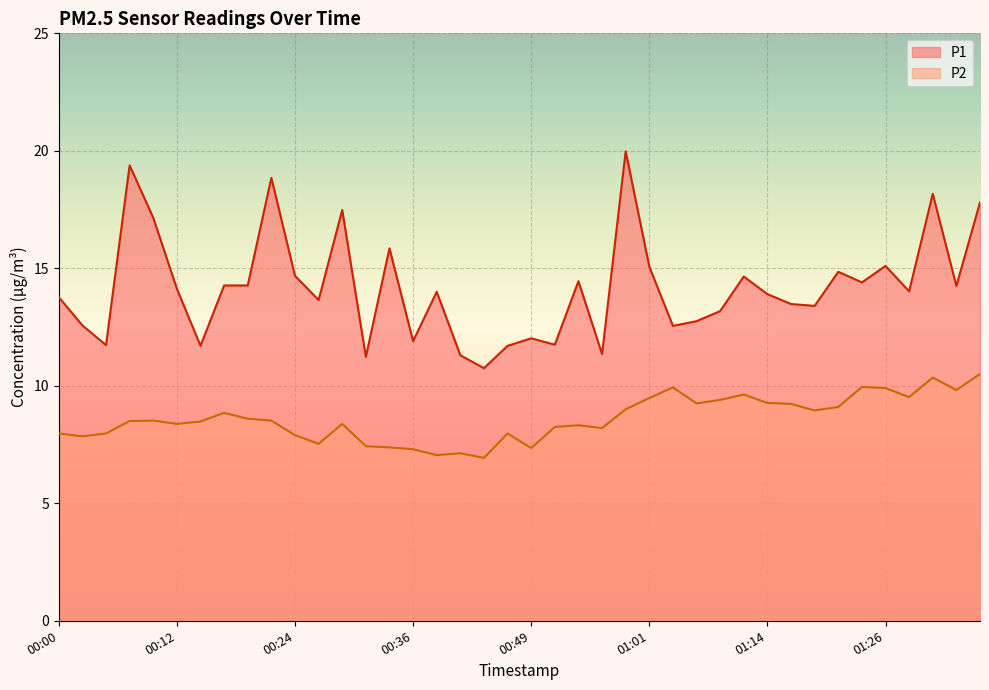

Rank the series by their average value, from highest to lowest.

P1, P2